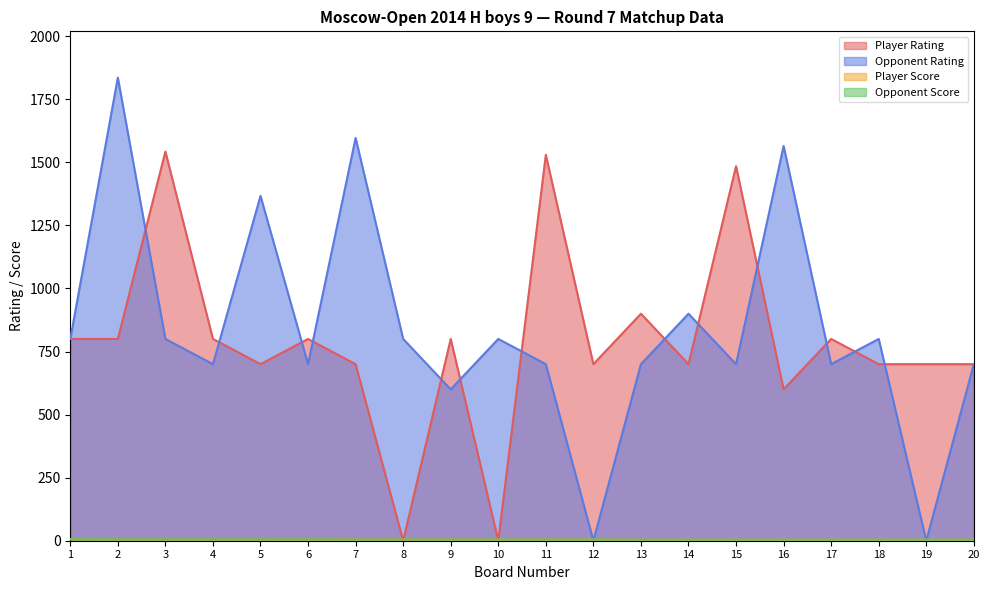

Which category has the lowest value in the Player Score series?

13